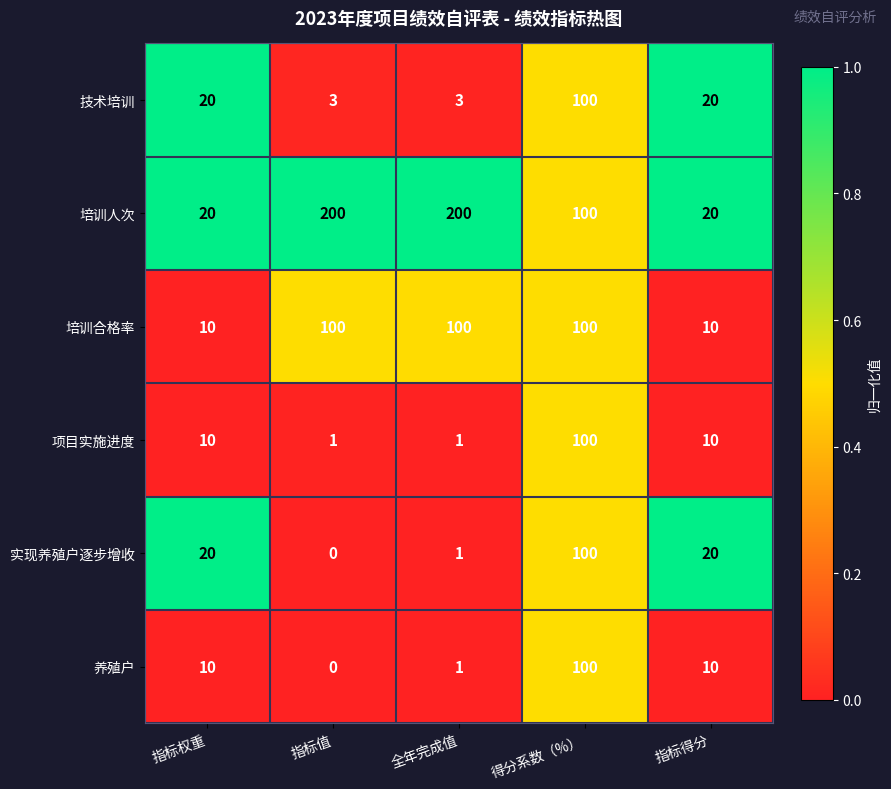

Reading left to right, transcribe all the data shown in this chart.

技术培训: 指标权重=20	指标值=3	全年完成值=3	得分系数（%）=100	指标得分=20
培训人次: 指标权重=20	指标值=200	全年完成值=200	得分系数（%）=100	指标得分=20
培训合格率: 指标权重=10	指标值=100	全年完成值=100	得分系数（%）=100	指标得分=10
项目实施进度: 指标权重=10	指标值=1	全年完成值=1	得分系数（%）=100	指标得分=10
实现养殖户逐步增收: 指标权重=20	指标值=0	全年完成值=1	得分系数（%）=100	指标得分=20
养殖户: 指标权重=10	指标值=0	全年完成值=1	得分系数（%）=100	指标得分=10